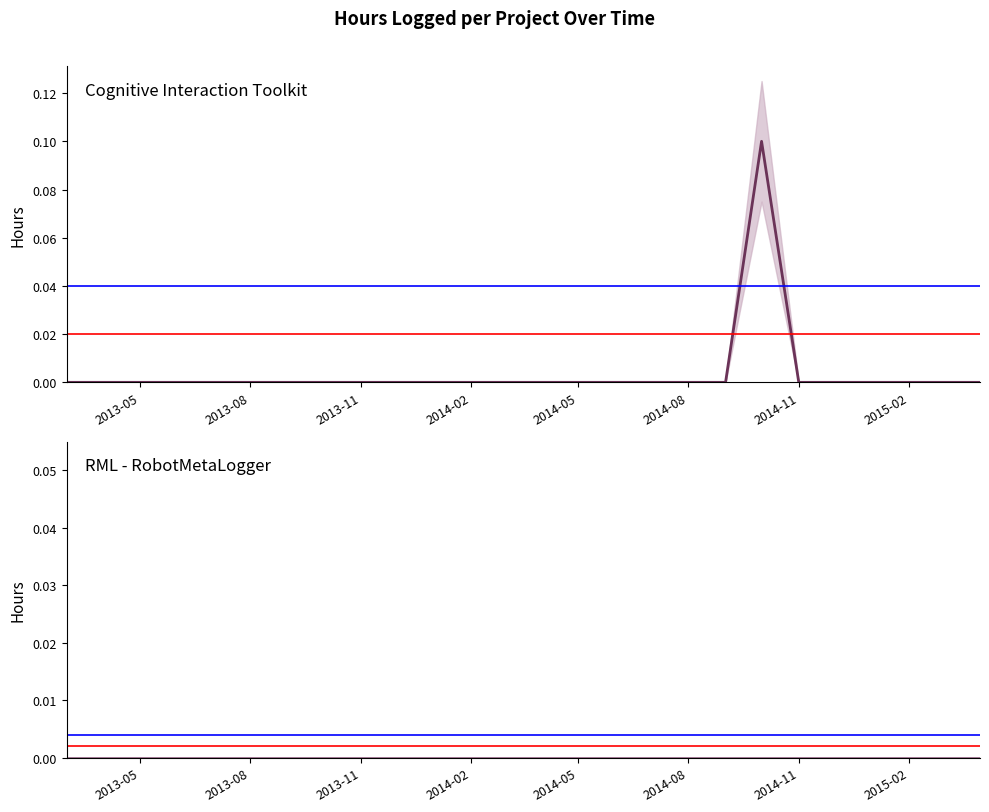

How many interior local peaks does the Cognitive Interaction Toolkit series have?

1